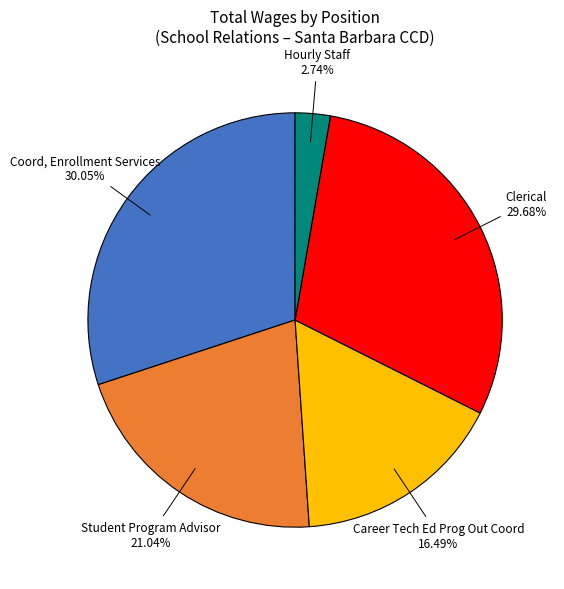

What percentage is NOT represented by Career Tech Ed Prog Out Coord?

83.5%